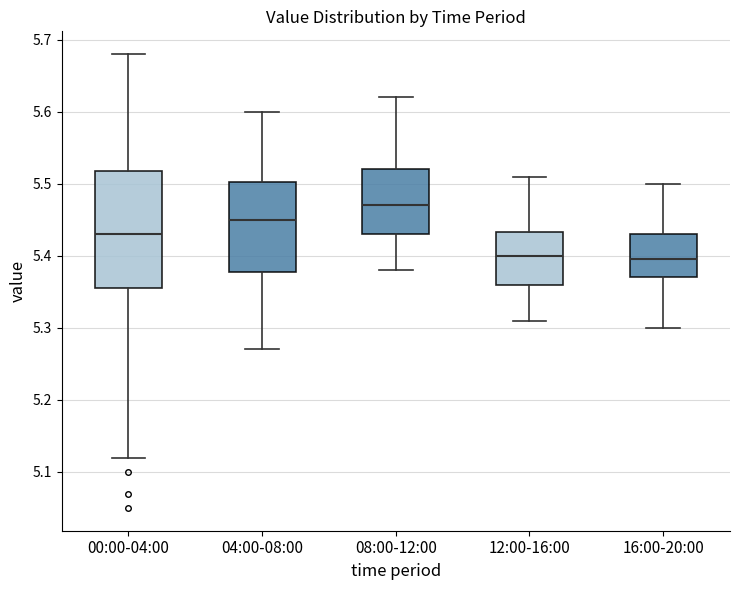

Which box's median line is the highest?

08:00-12:00